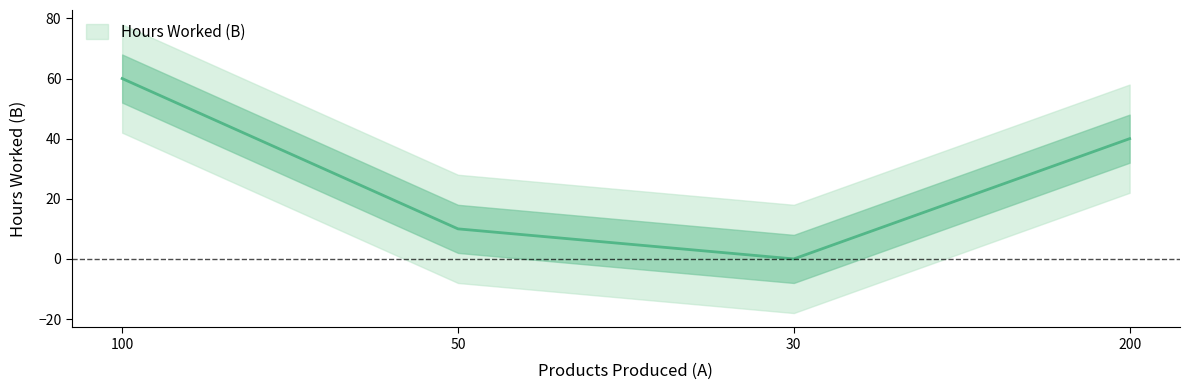

How many values are below 40?

2